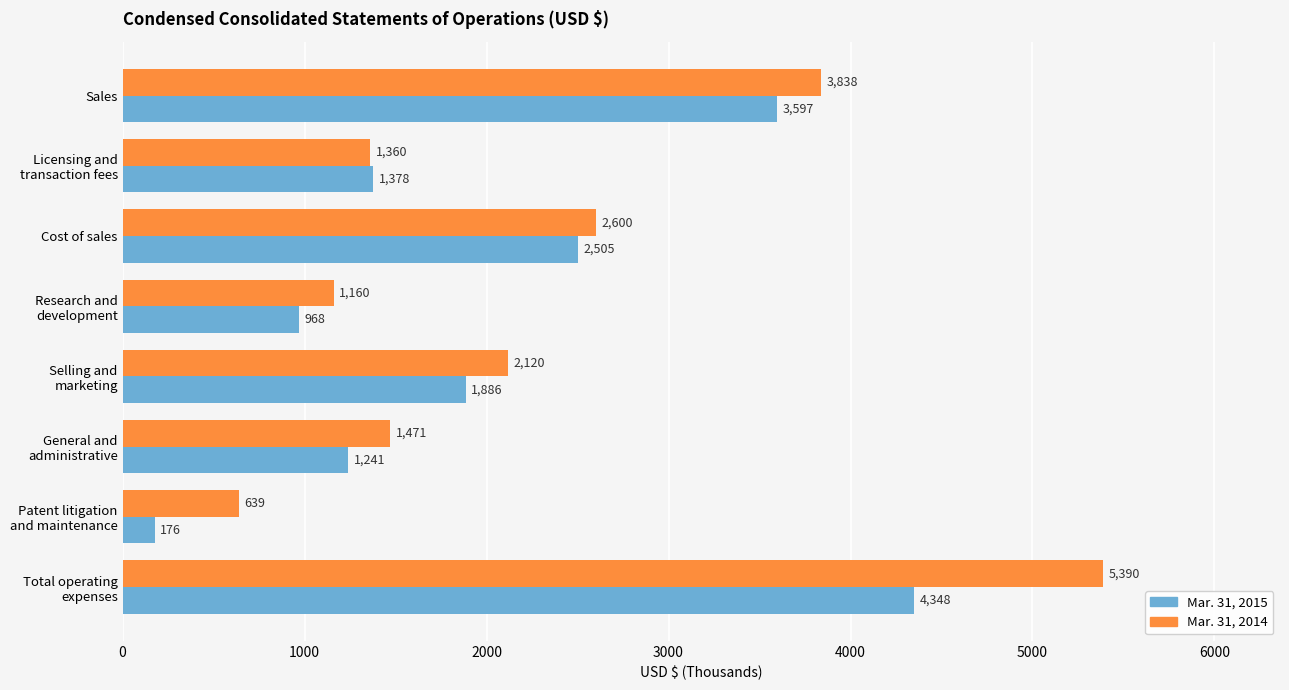

What is the maximum value for Mar. 31, 2015?

4348